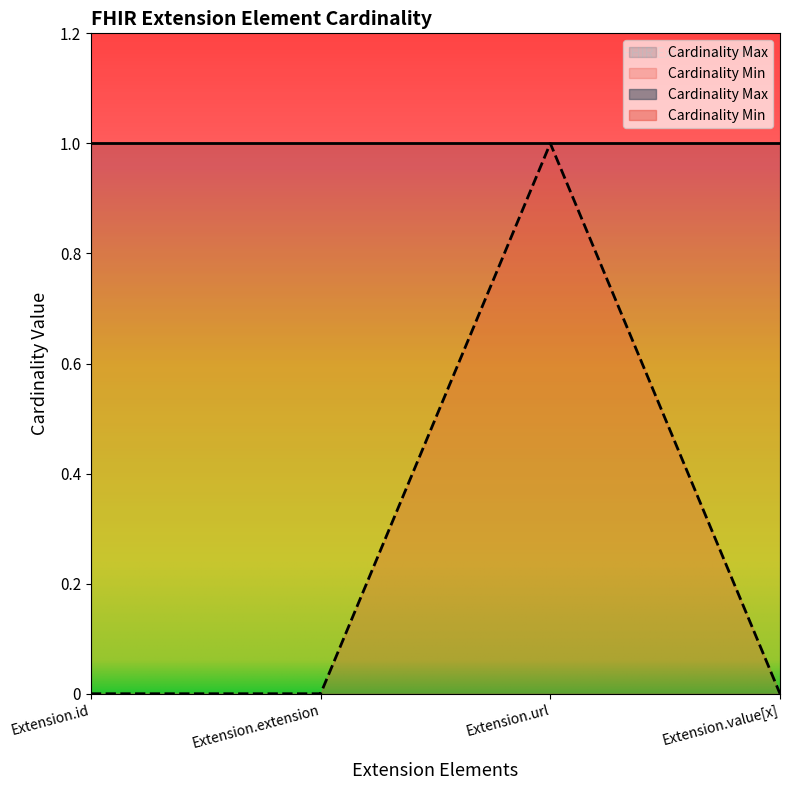

Rank the categories by value from lowest to highest.

Extension.id, Extension.extension, Extension.value[x], Extension.url